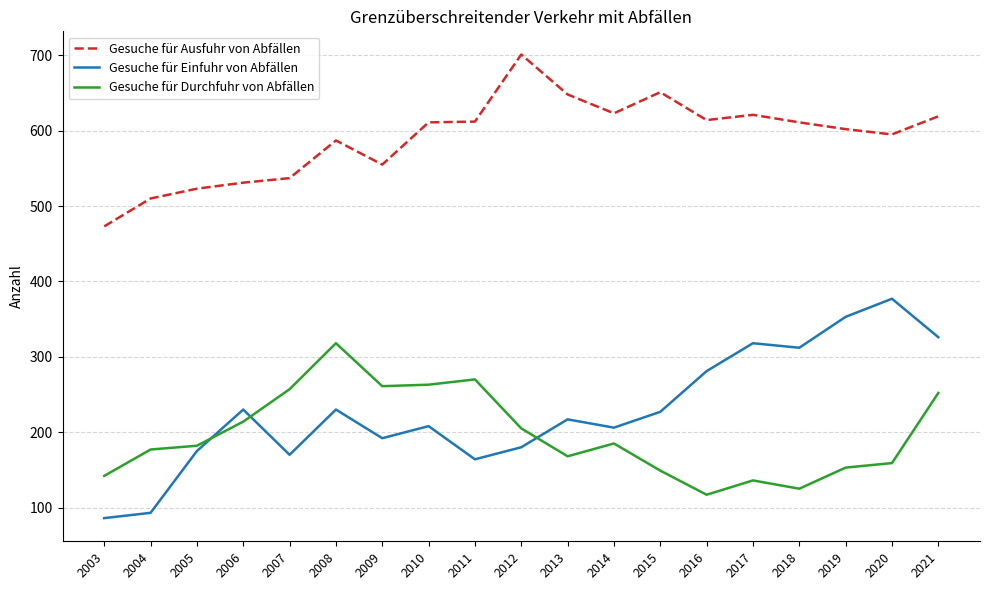

At 2017, list the series in order from smallest to largest.

Gesuche für Durchfuhr von Abfällen, Gesuche für Einfuhr von Abfällen, Gesuche für Ausfuhr von Abfällen